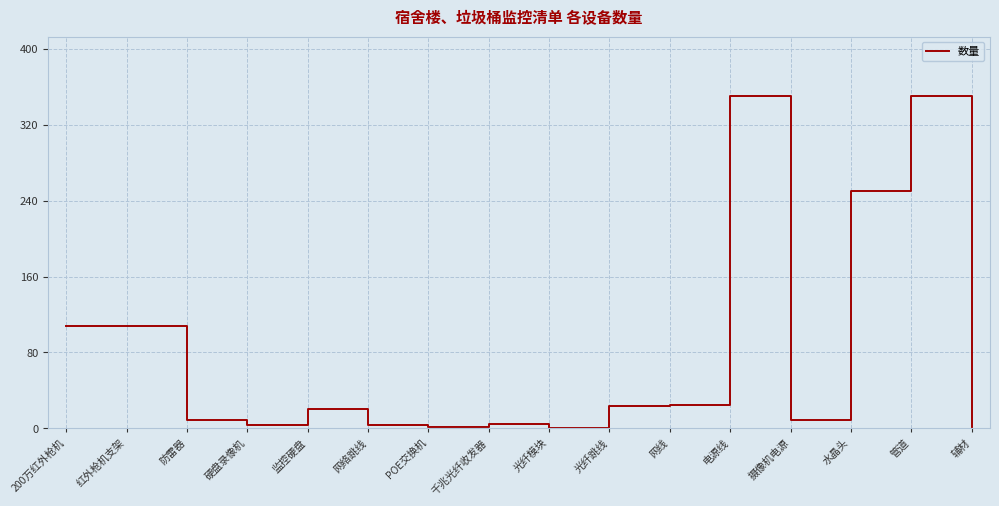

What position from the right is 防雷器?

14